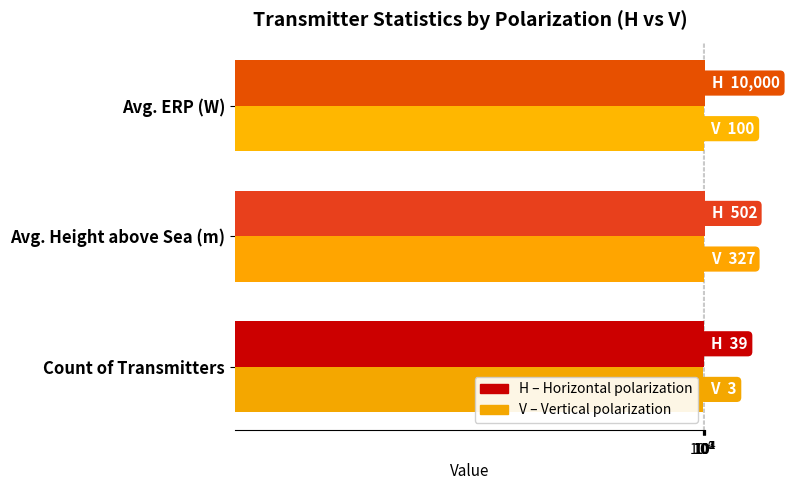

Reading right to left, list all the values displayed in this chart.

H (Horizontal): 10000	502	39
V (Vertical): 100	327	3